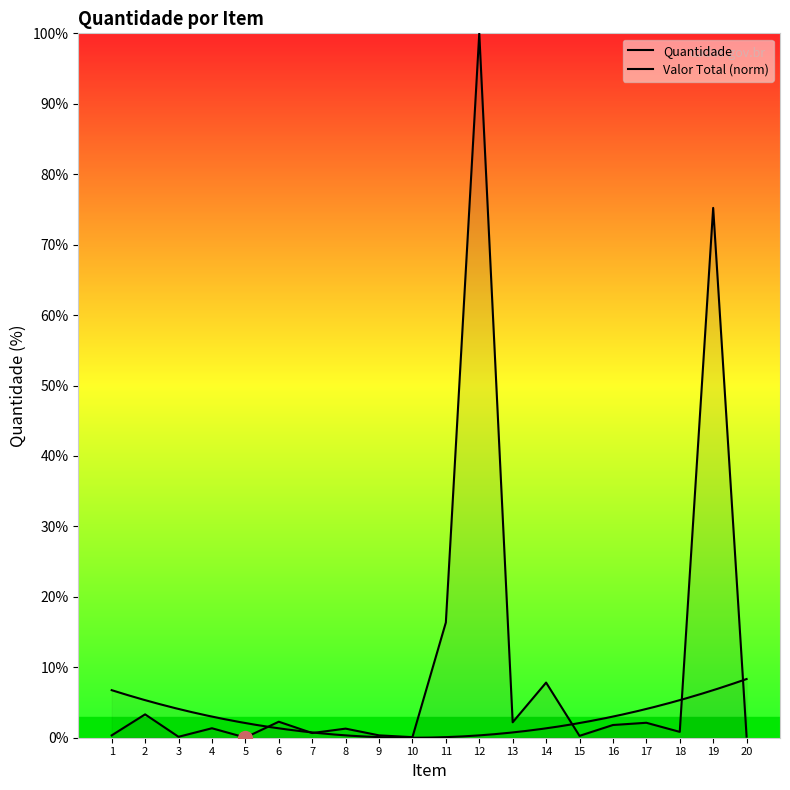

What is the value of the 4th point from the left?

1.3